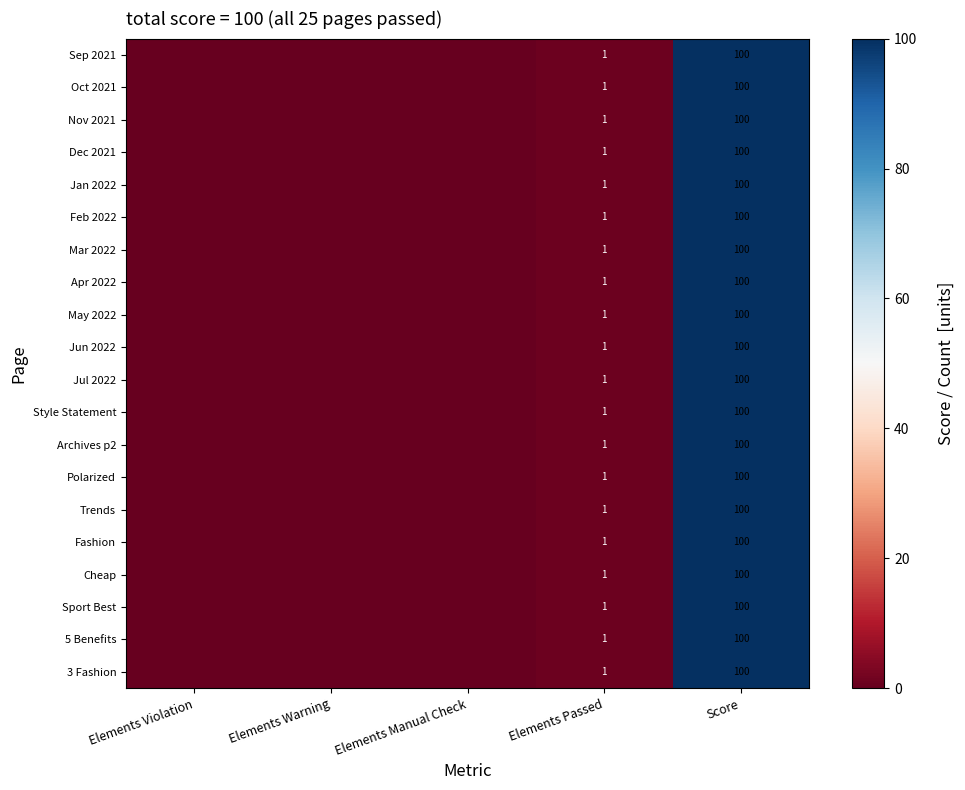

True or false: Jul 2022 has a value of 66 at Score.

False